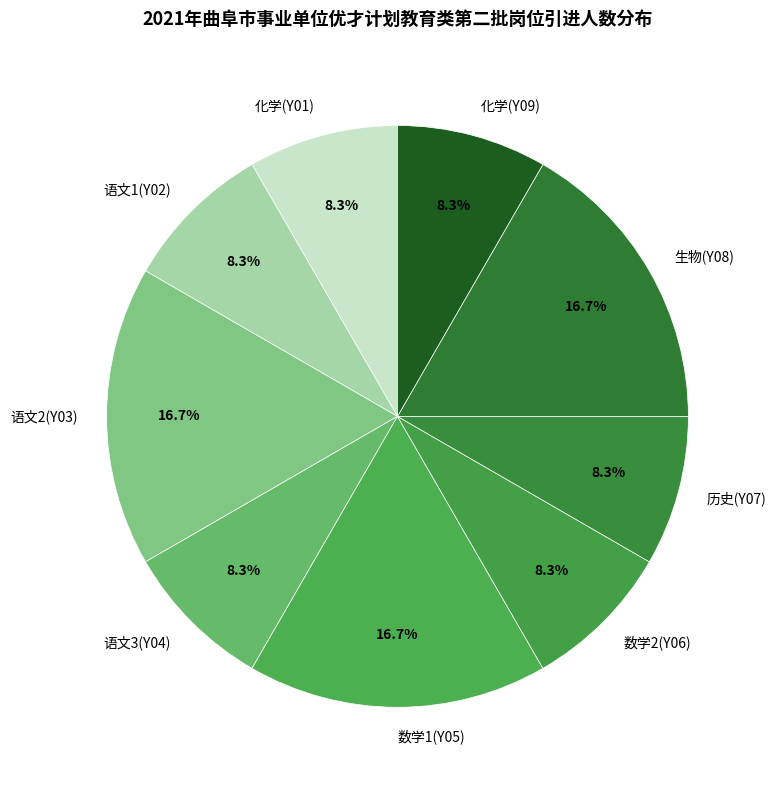

Combined, do 数学1(Y05) and 化学(Y09) account for over 50%?

No